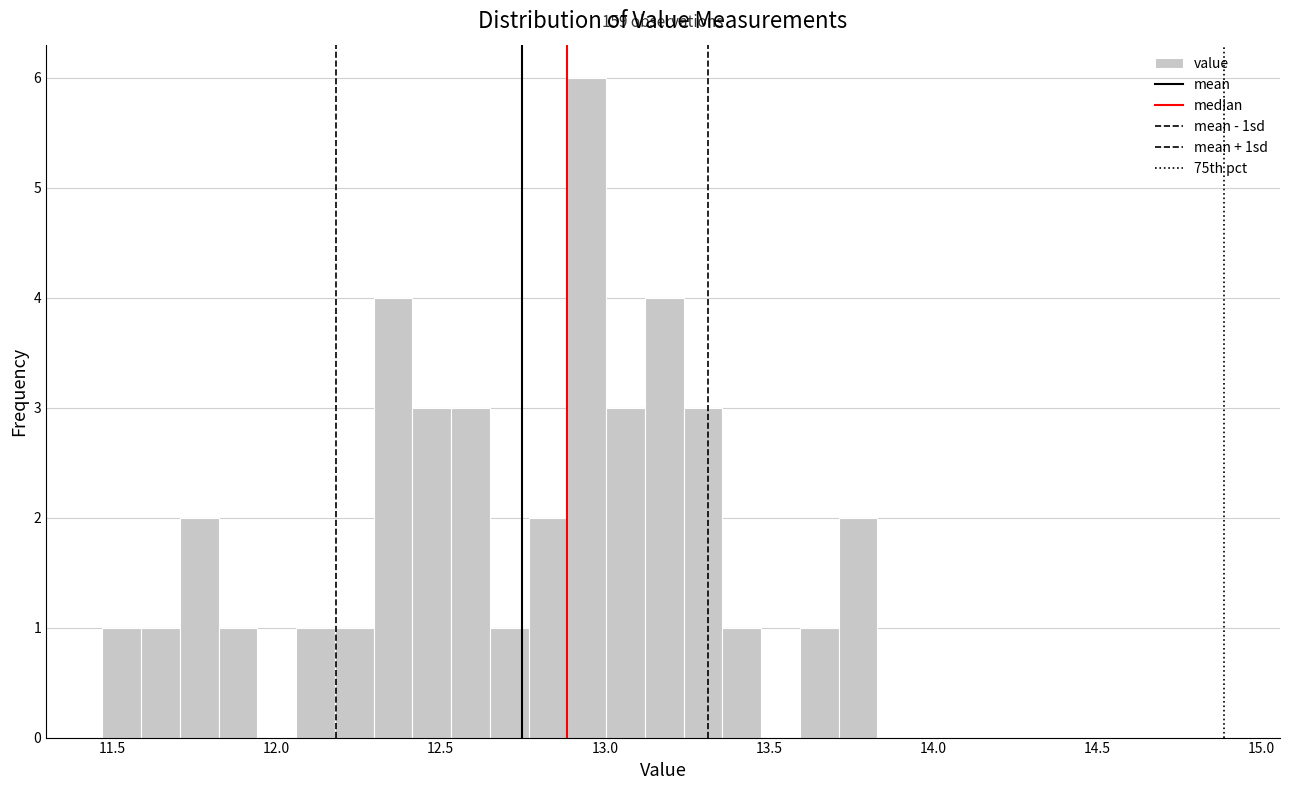

Read against the x-axis, roughly where is the centre of the tallest bar?

12.95